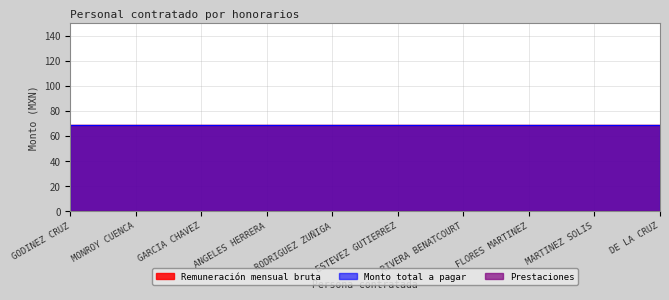

At FLORES MARTINEZ, list the series in order from largest to smallest.

Remuneración mensual bruta, Monto total a pagar, Prestaciones